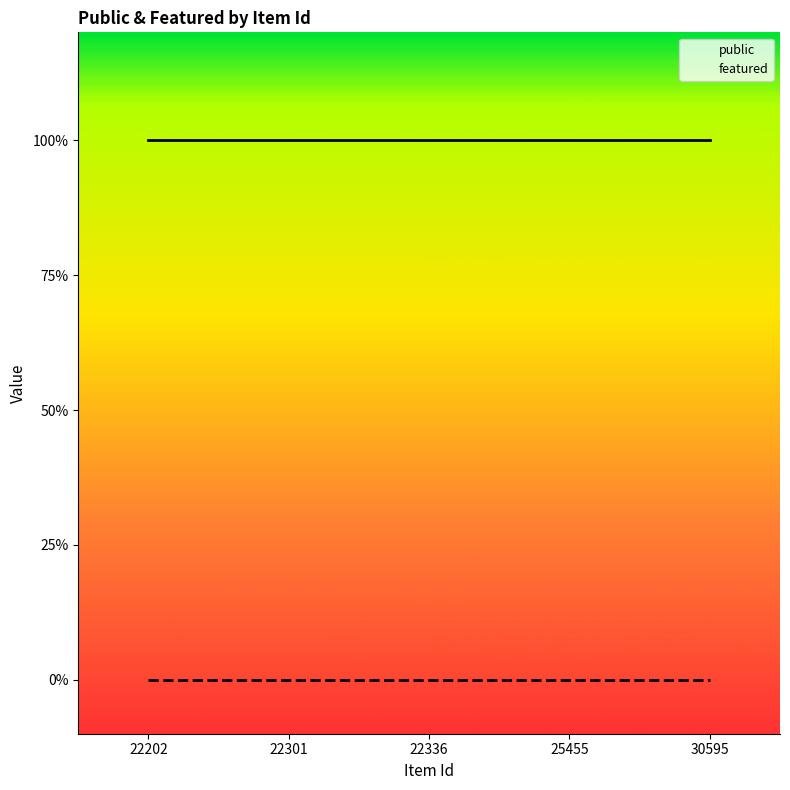

Rank the series by their maximum value, from lowest to highest.

featured, public